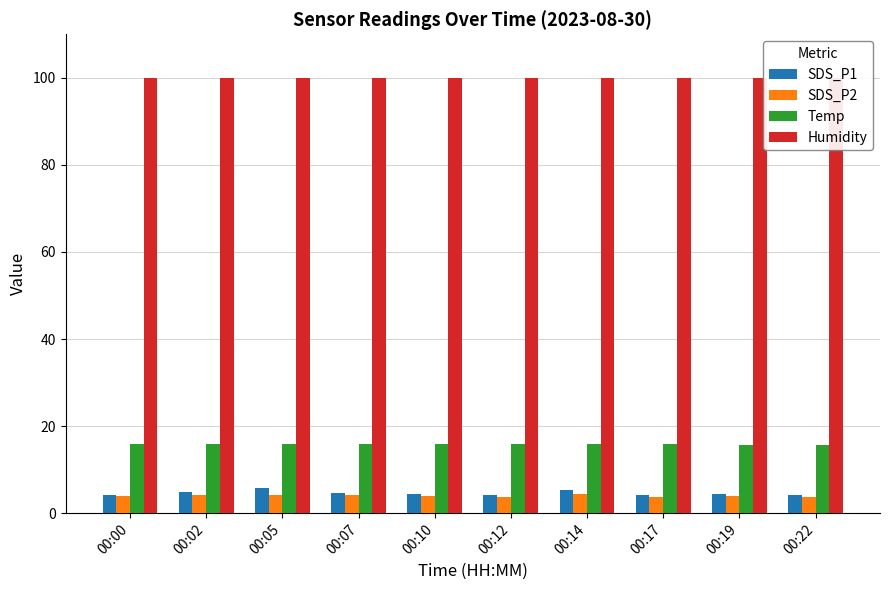

At how many categories does at least one series exceed 13?

10